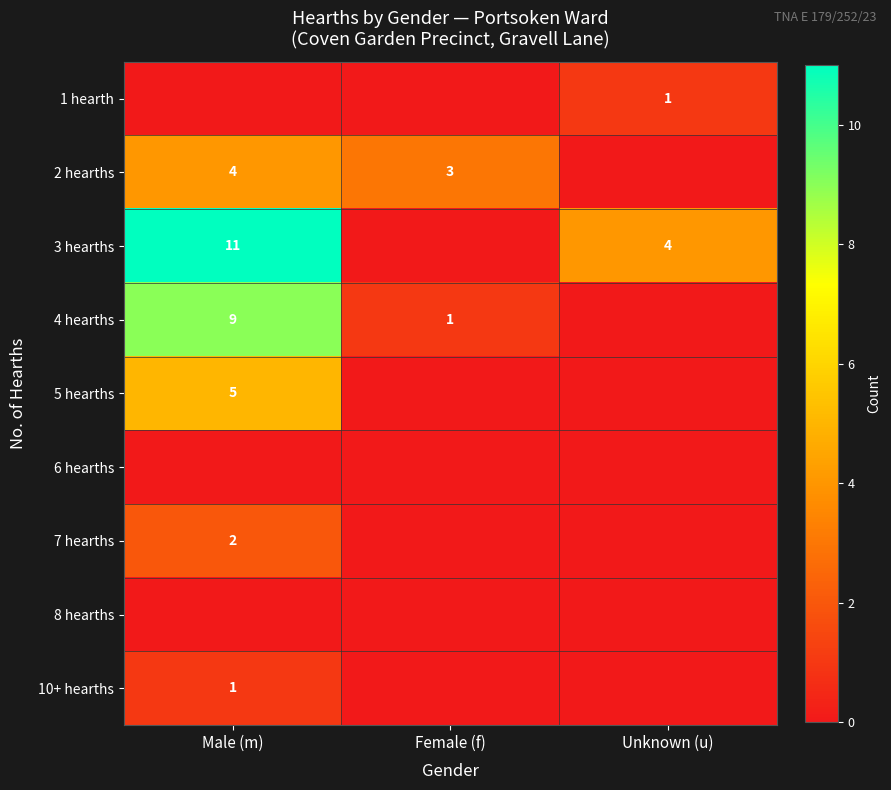

Is it true that 3 hearths equals 18 at Male (m)?

False